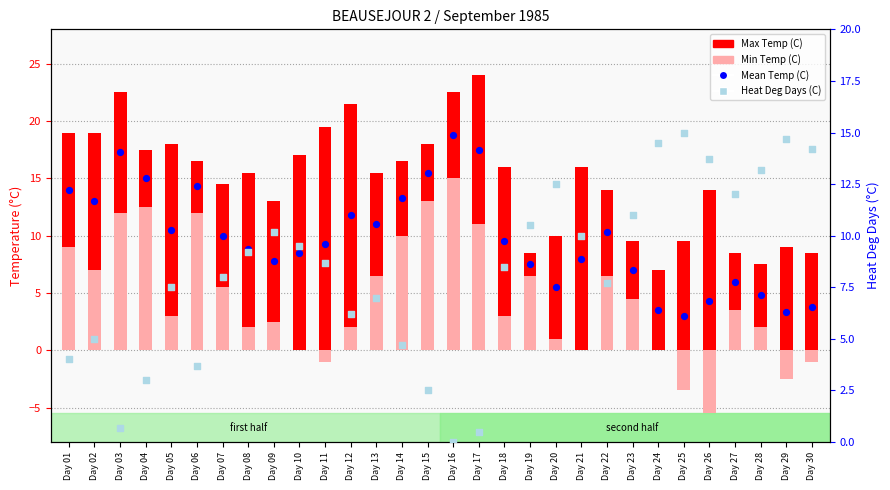

Which series contains the lowest Y value?

Min Temp (C)